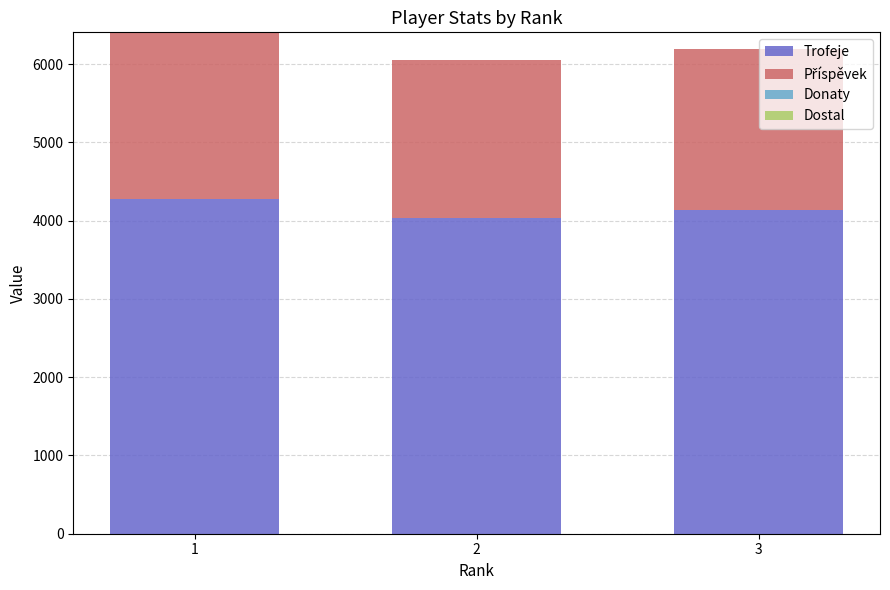

What is the difference between the maximum and minimum values in the Trofeje series?

234